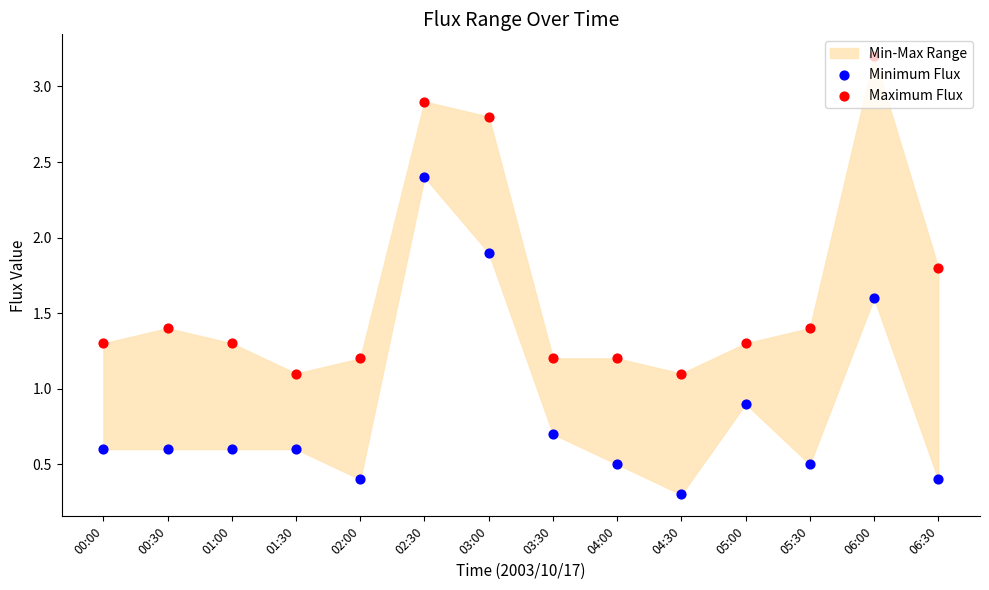

Which series has the largest total across all categories?

Maximum Flux